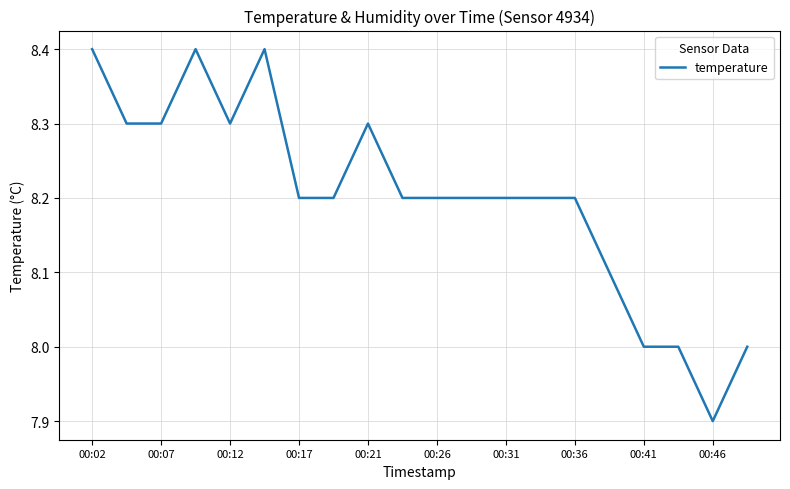

What is the maximum value shown in the chart?

8.4